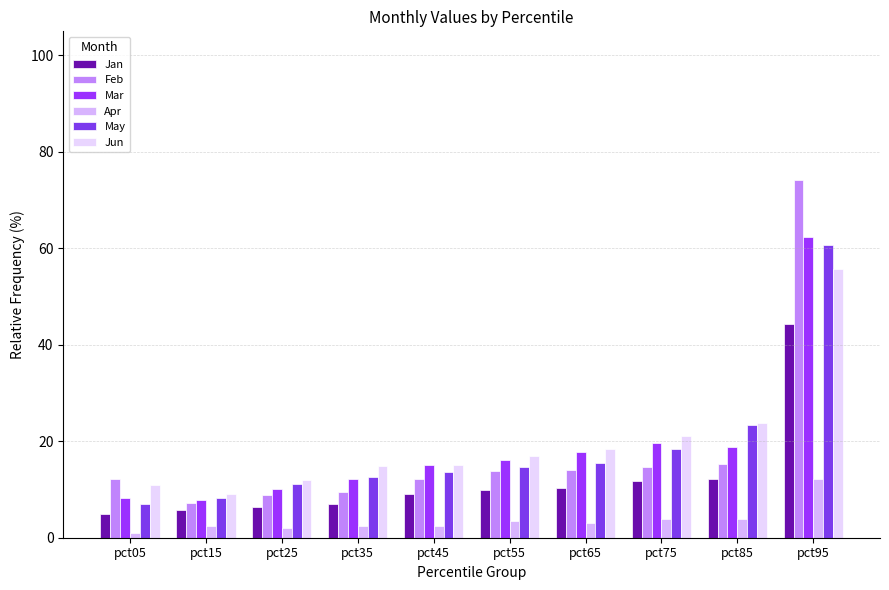

At which category does the chart reach its peak across all series?

pct95